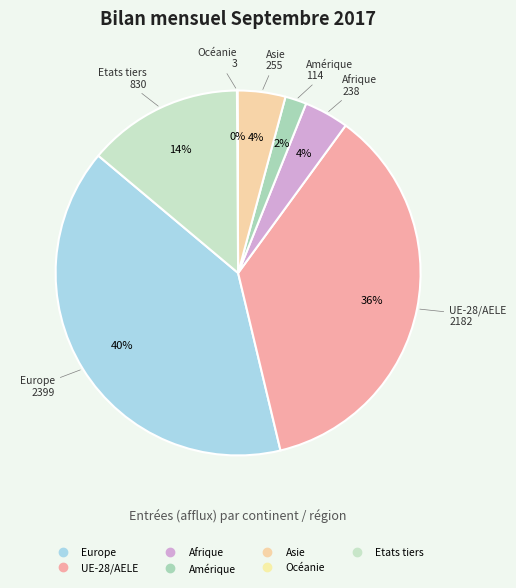

What is the change in value from Asie to Etats tiers?

+575